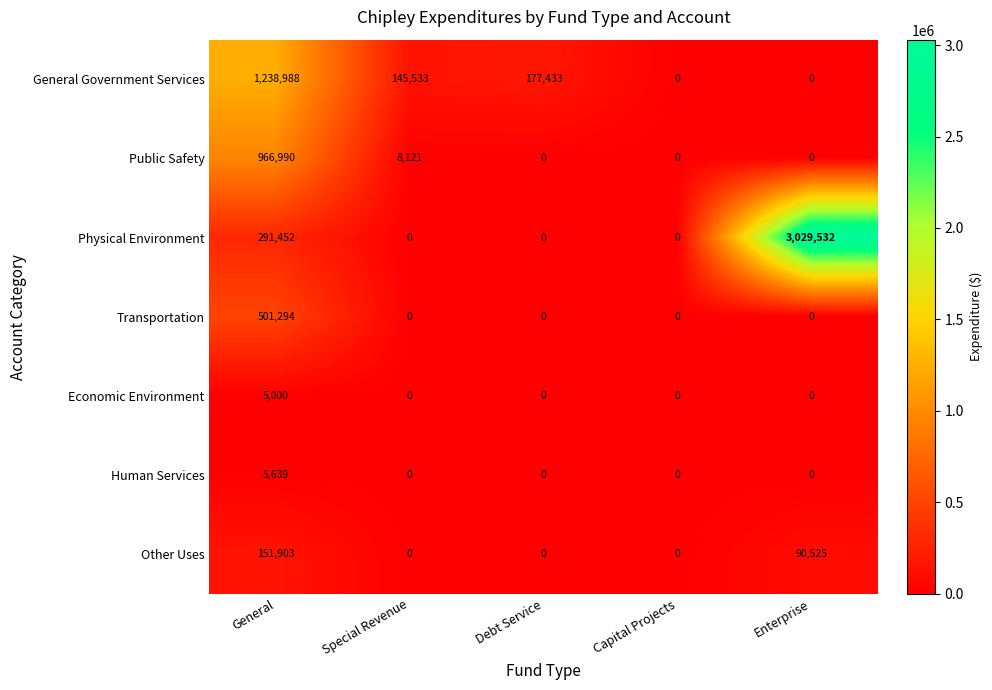

Is it true that Human Services equals 0 at Capital Projects?

True